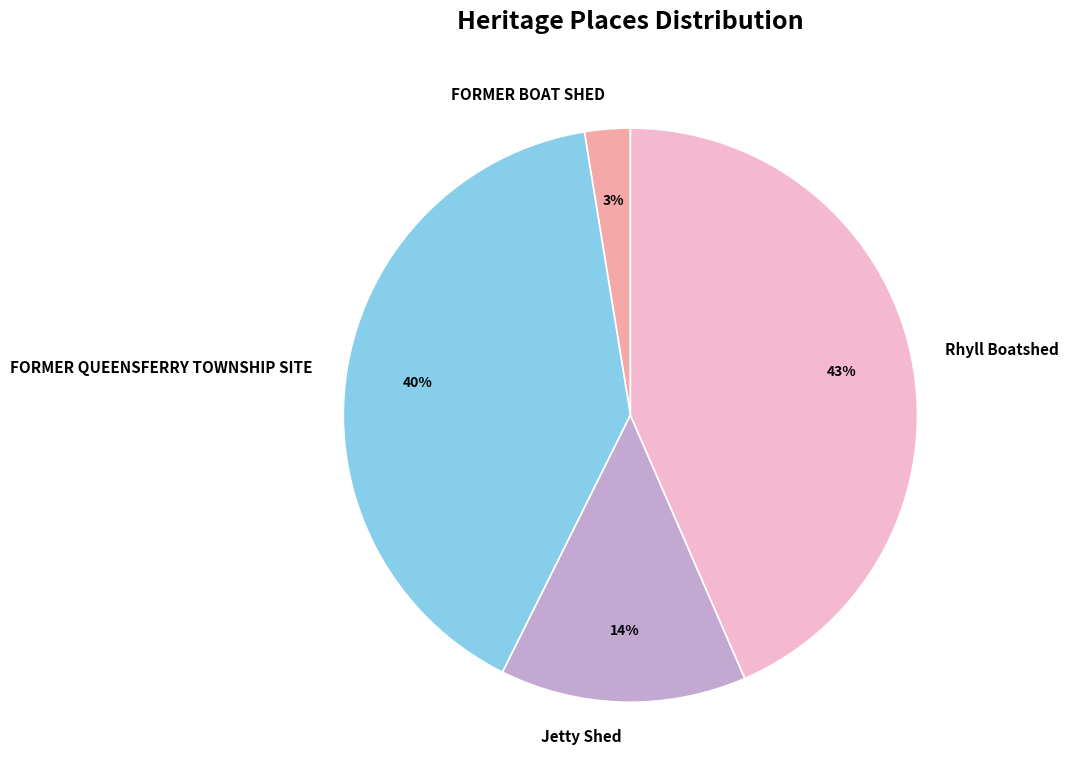

Combined, do Rhyll Boatshed and FORMER BOAT SHED account for over 50%?

No